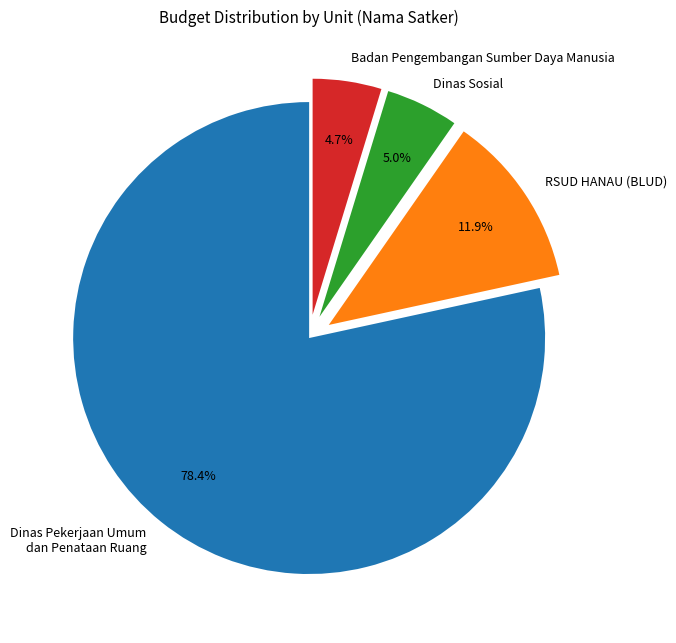

To the nearest percent, what percentage of the pie is Dinas Sosial?

5%